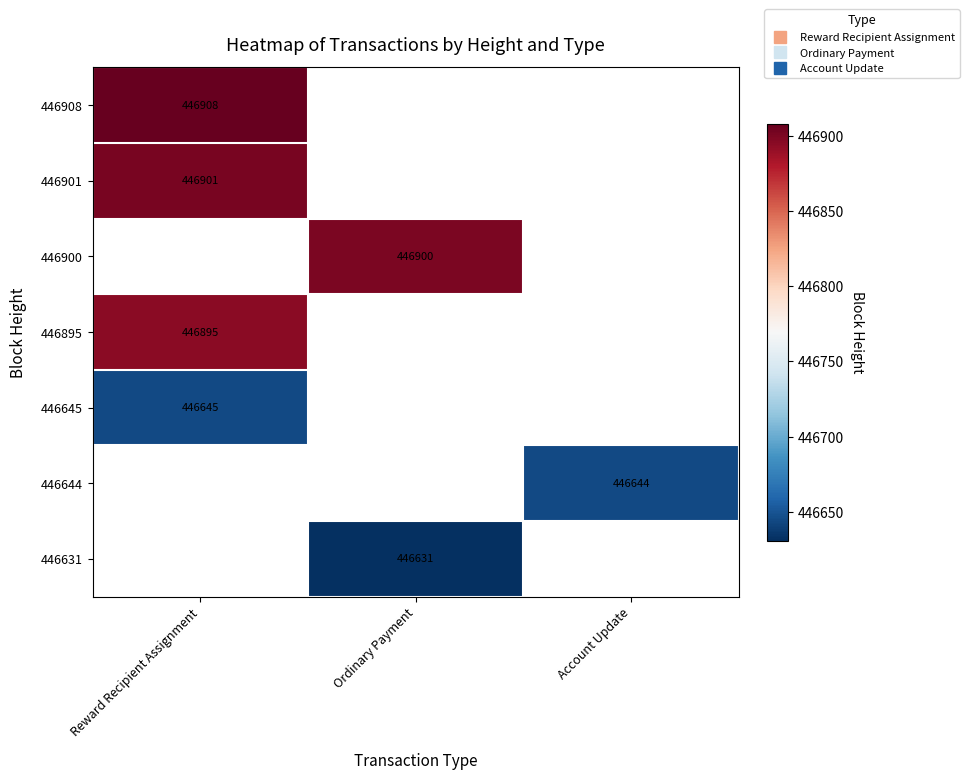

What is the greatest value displayed?

446908.0